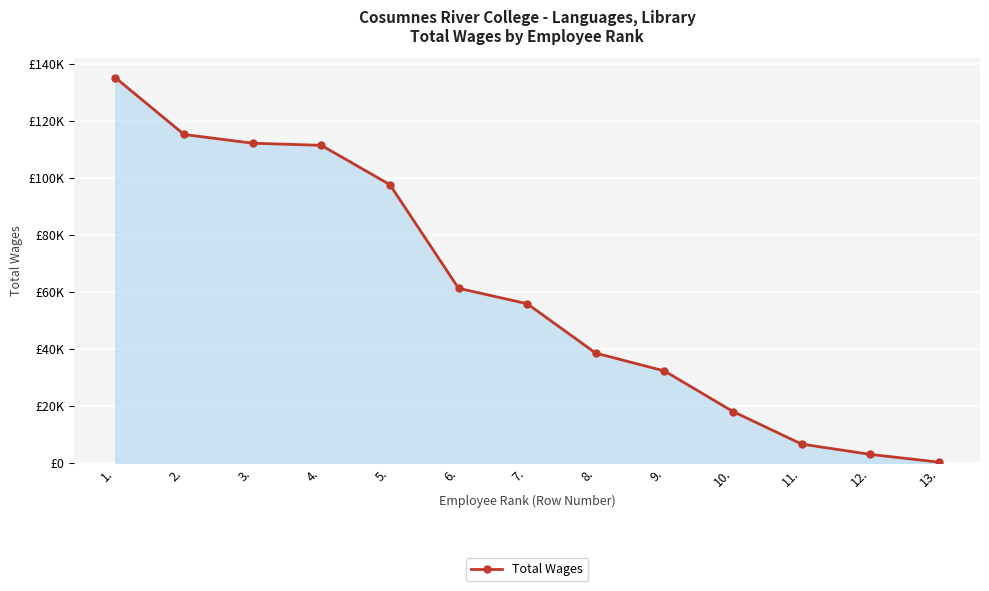

What is the change in value from 5. to 10.?

-79616